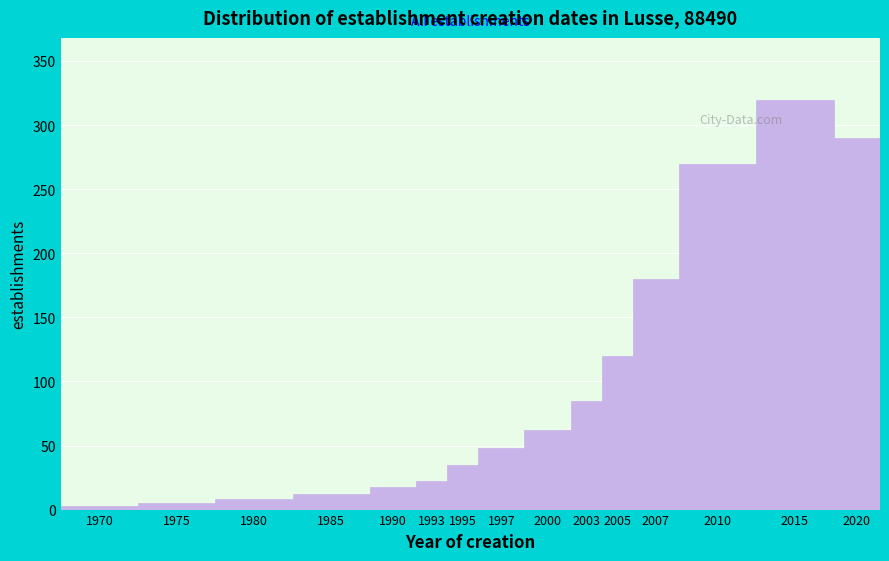

Reading left to right, what are all the values shown in this chart?

3	5	8	12	18	22	35	48	62	85	120	180	270	320	290